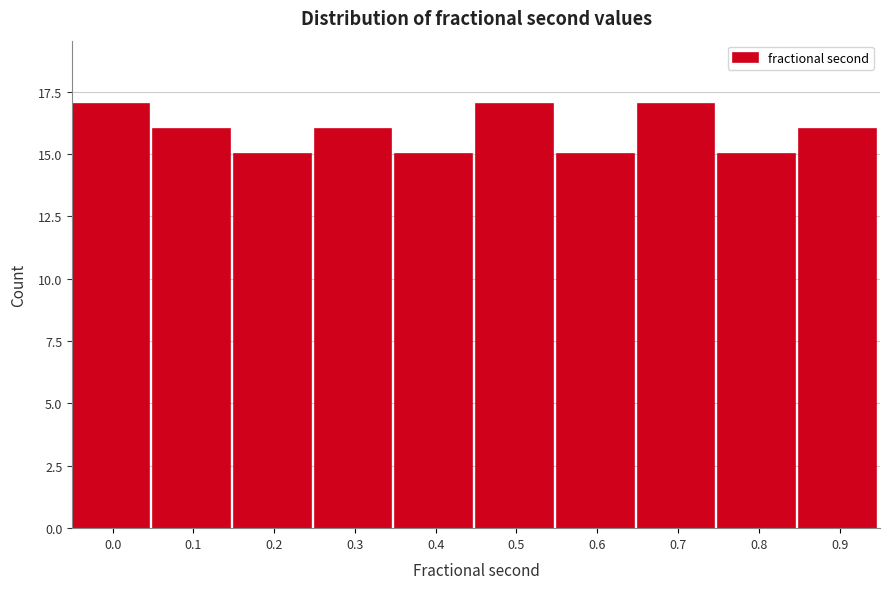

Reading right to left, what are all the values shown in this chart?

0.9=16	0.8=15	0.7=17	0.6=15	0.5=17	0.4=15	0.3=16	0.2=15	0.1=16	0.0=17